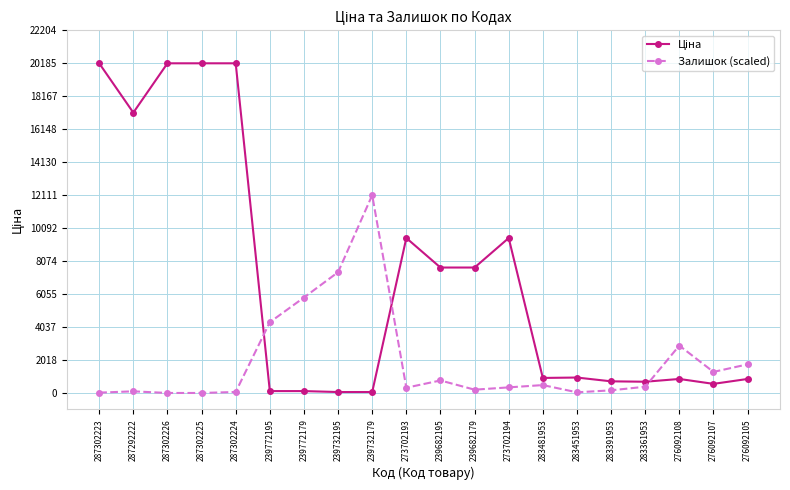

True or false: Залишок (scaled) has more than 1 interior local peaks.

True